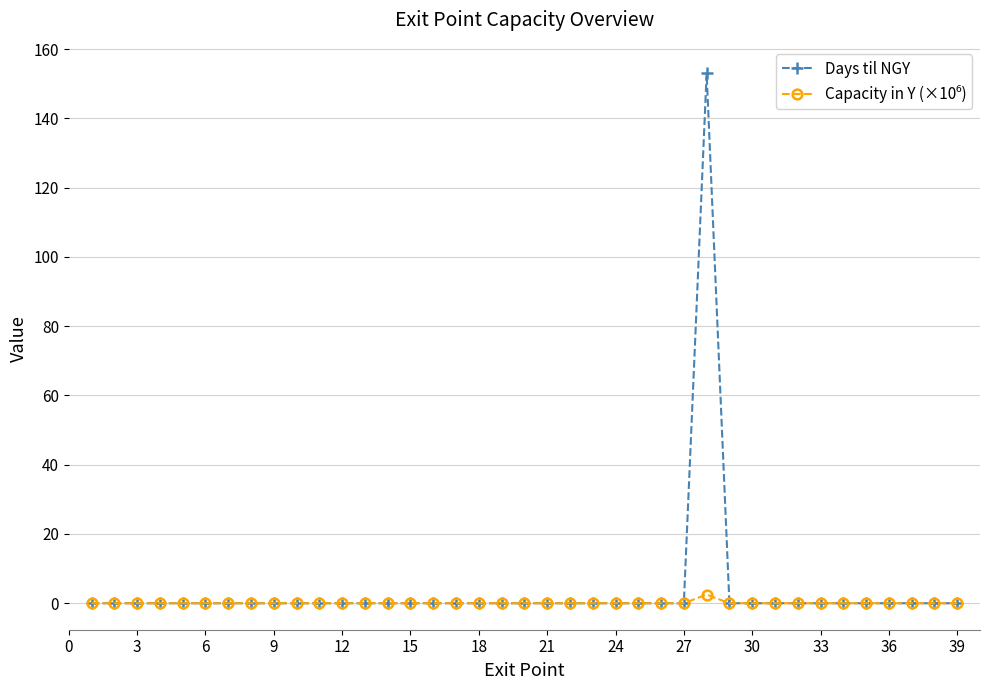

What is the greatest value displayed?

153.0